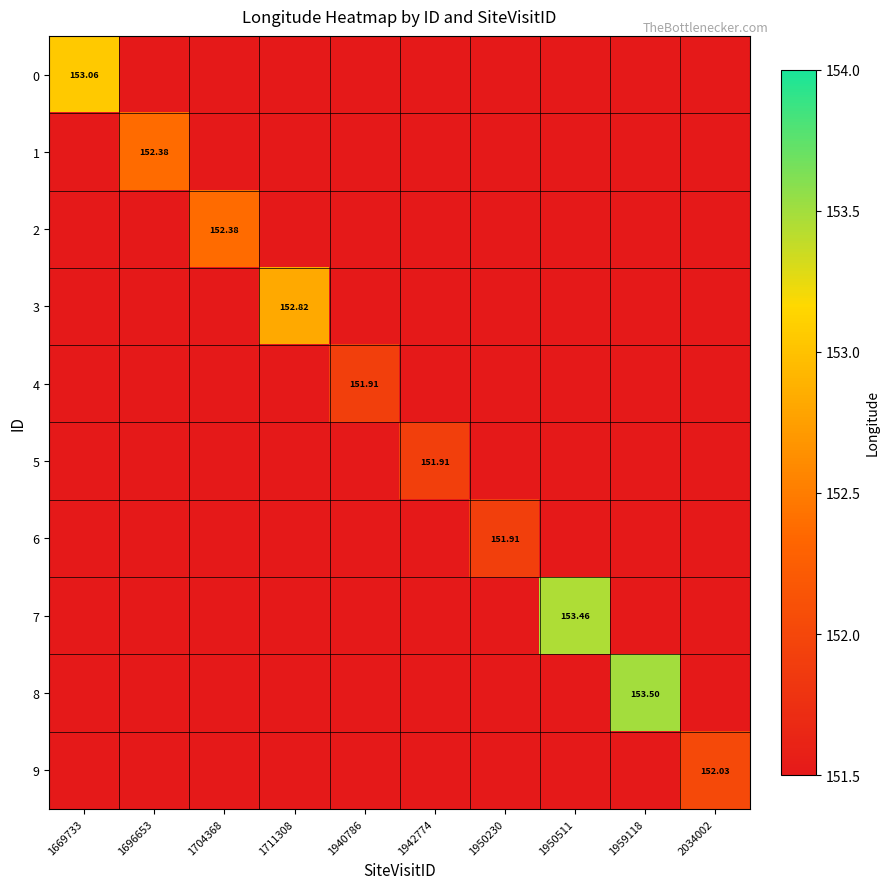

At which category is the sum across all series the highest?

1959118